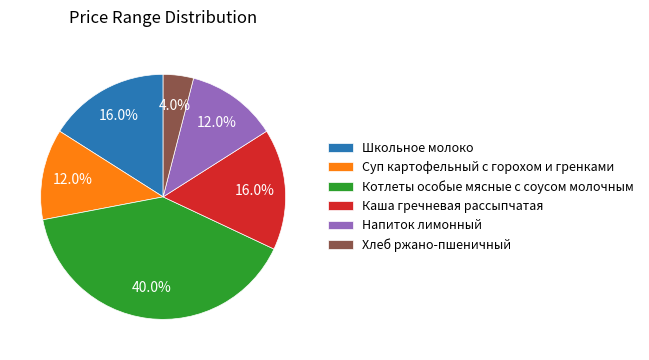

What percentage is NOT represented by Каша гречневая рассыпчатая?

84.0%